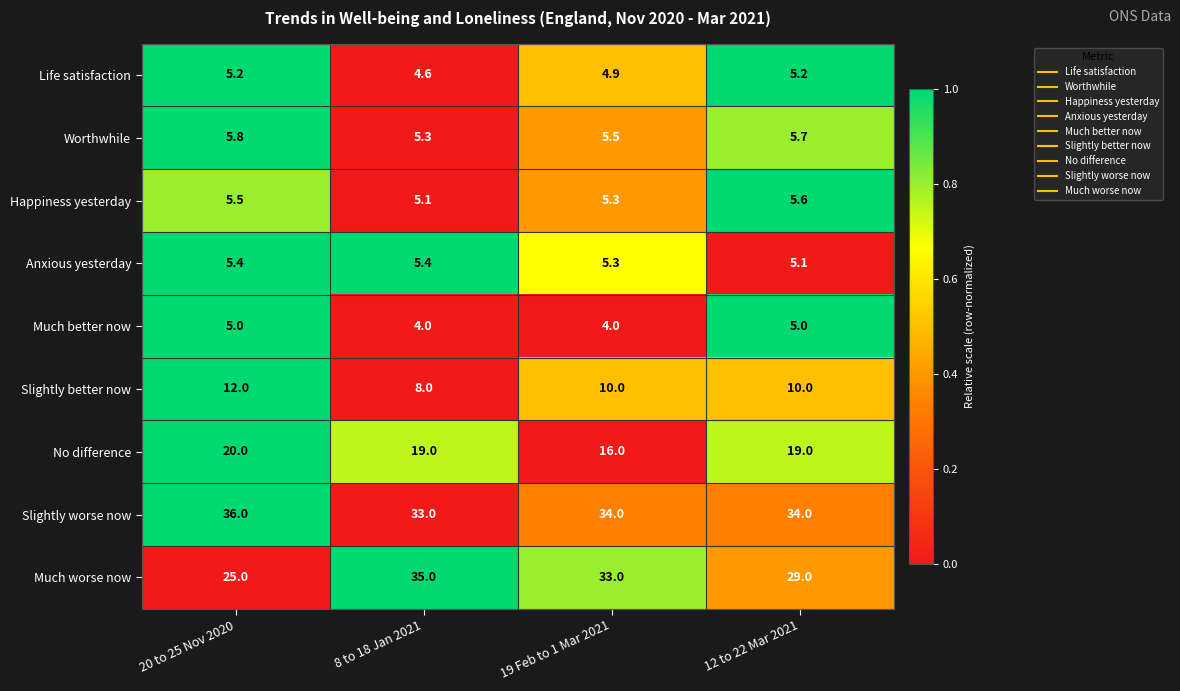

Which series changed the most between 20 to 25 Nov 2020 and 19 Feb to 1 Mar 2021?

Much worse now